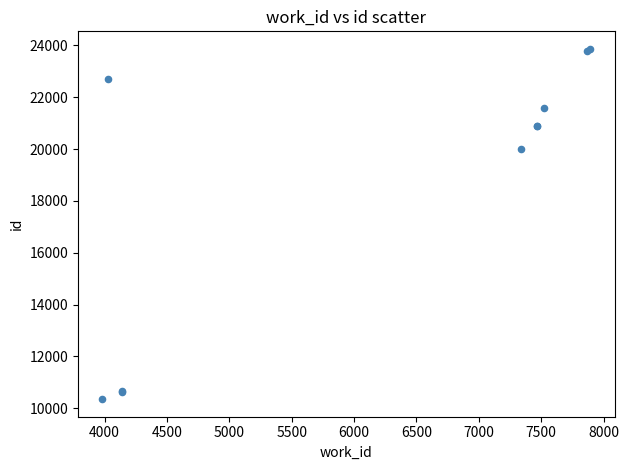

What Y value in the scatter plot is closest to 17108?

19991